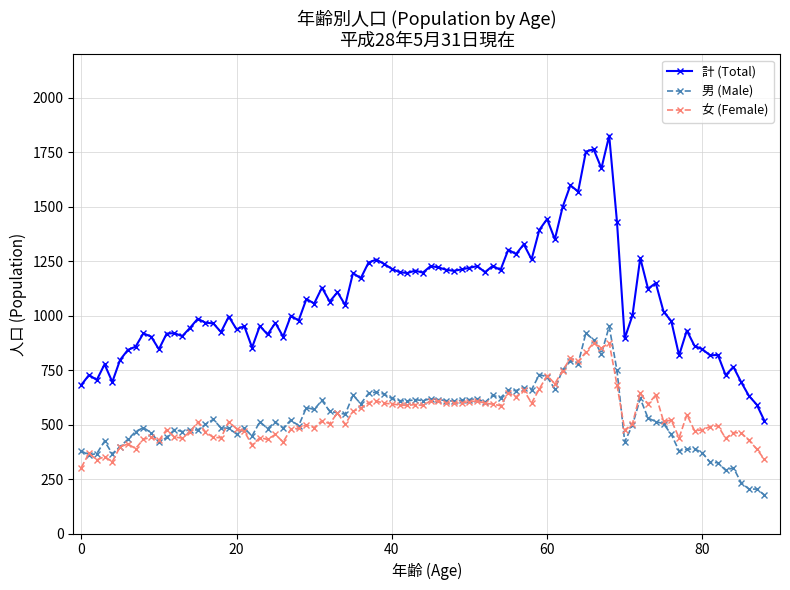

Which series has the widest spread of values?

計 (Total)